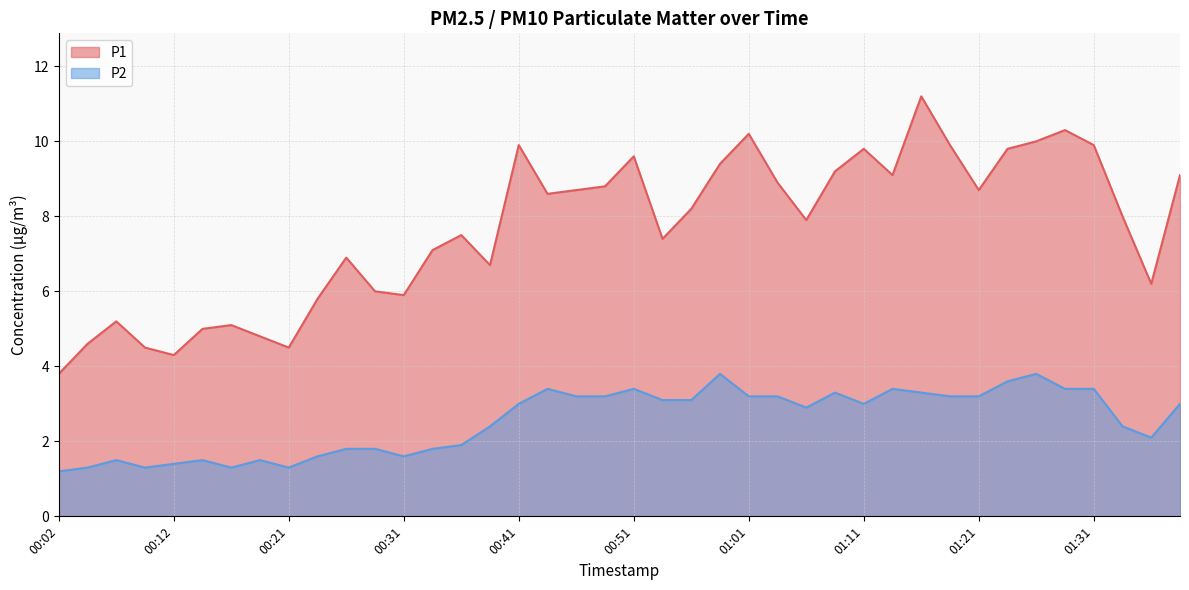

True or false: P1 has a value of 3.9 at 00:58.

False